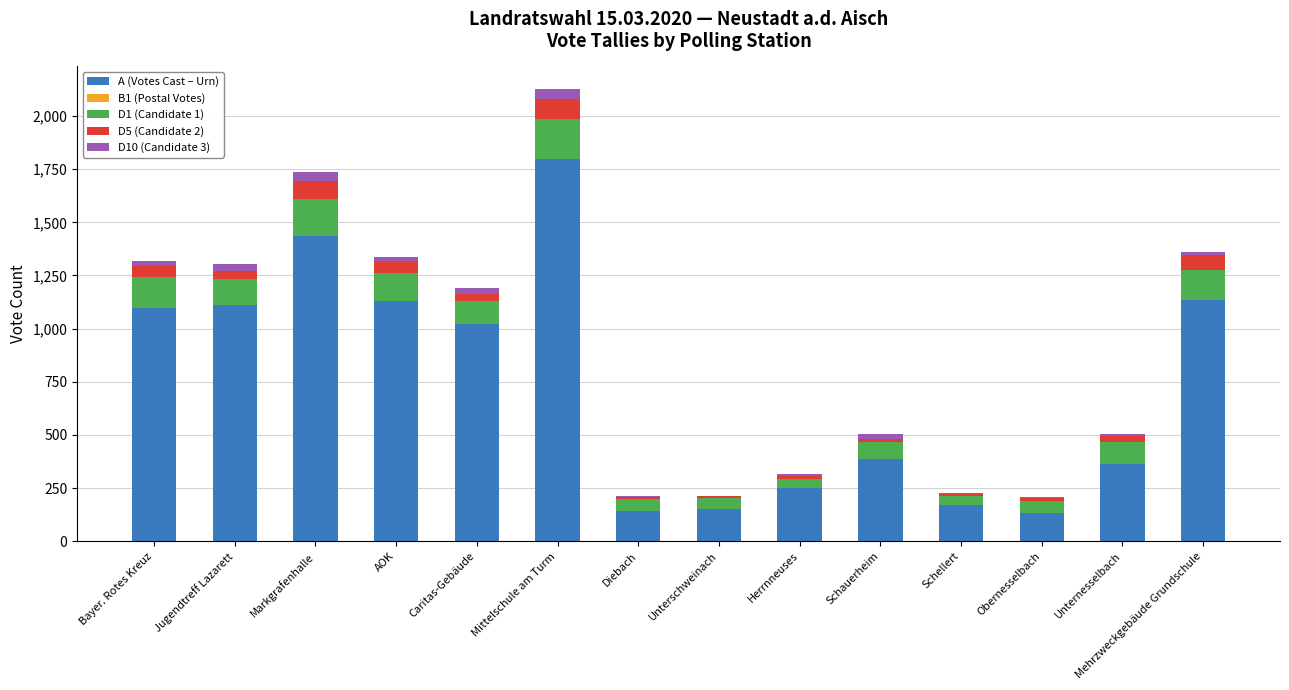

Count the number of categories in the chart.

14